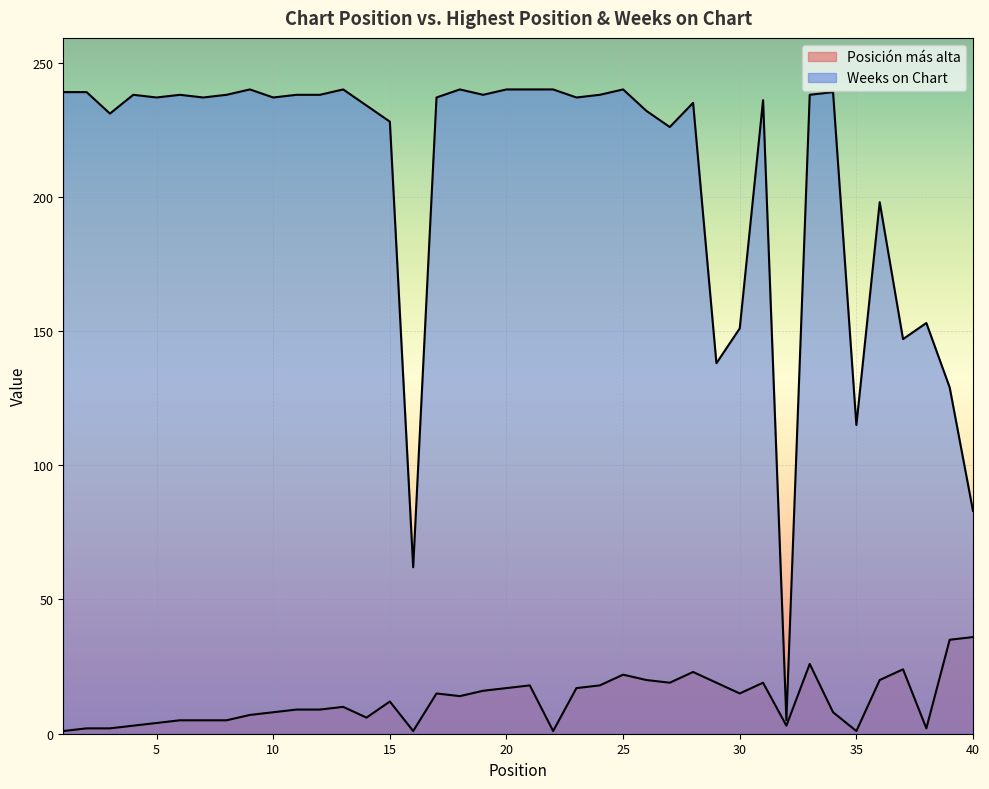

Read the Weeks on Chart value at 7.

237